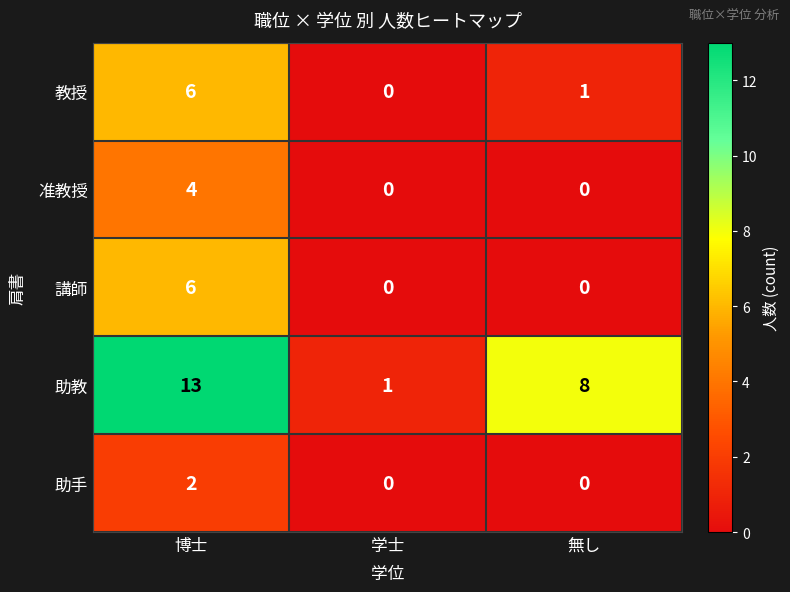

Reading left to right, what are all the values shown in this chart?

教授: 6	0	1
准教授: 4	0	0
講師: 6	0	0
助教: 13	1	8
助手: 2	0	0